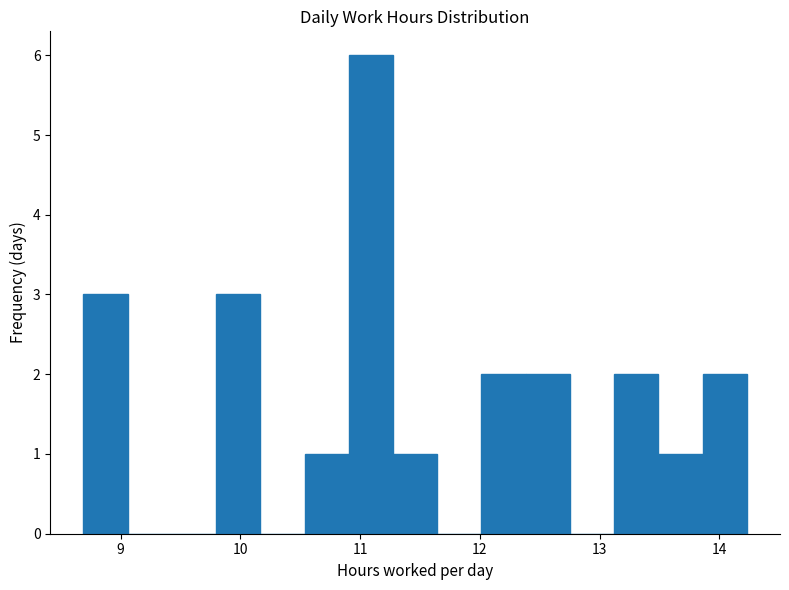

Around what value on the x-axis is the tallest bar? Give the approximate position of its centre, as read against the axis.

11.1